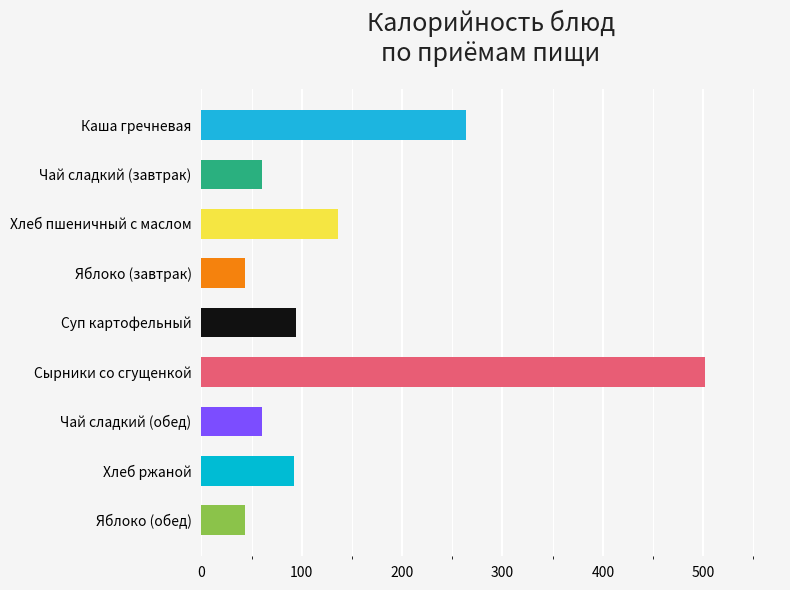

At which label is the value closest to 272?

Каша гречневая